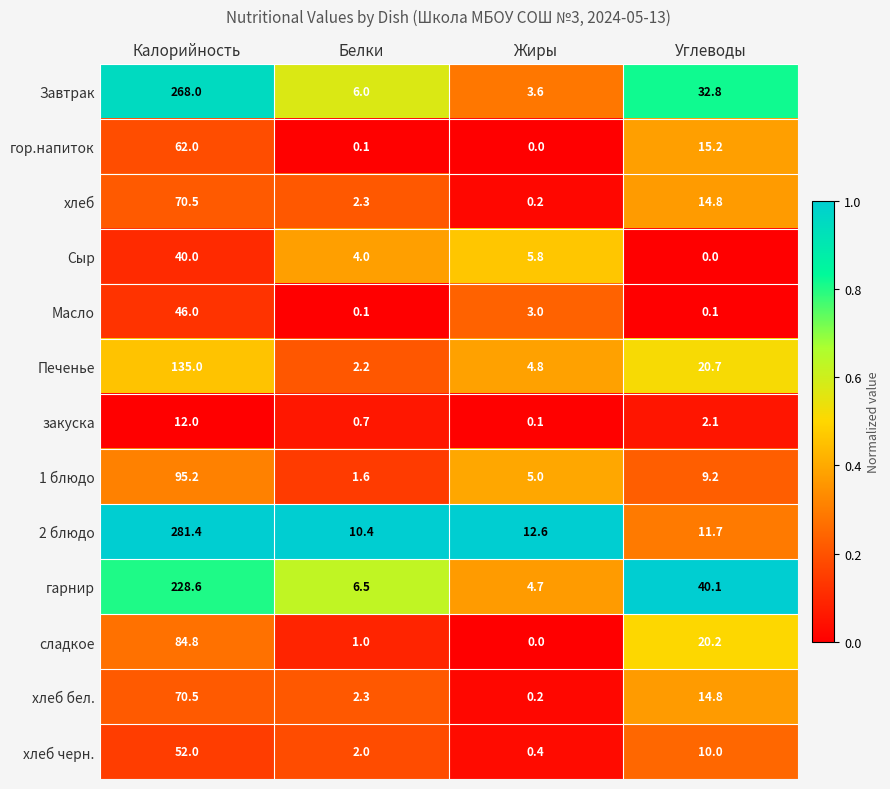

Count the number of data series in this chart.

13